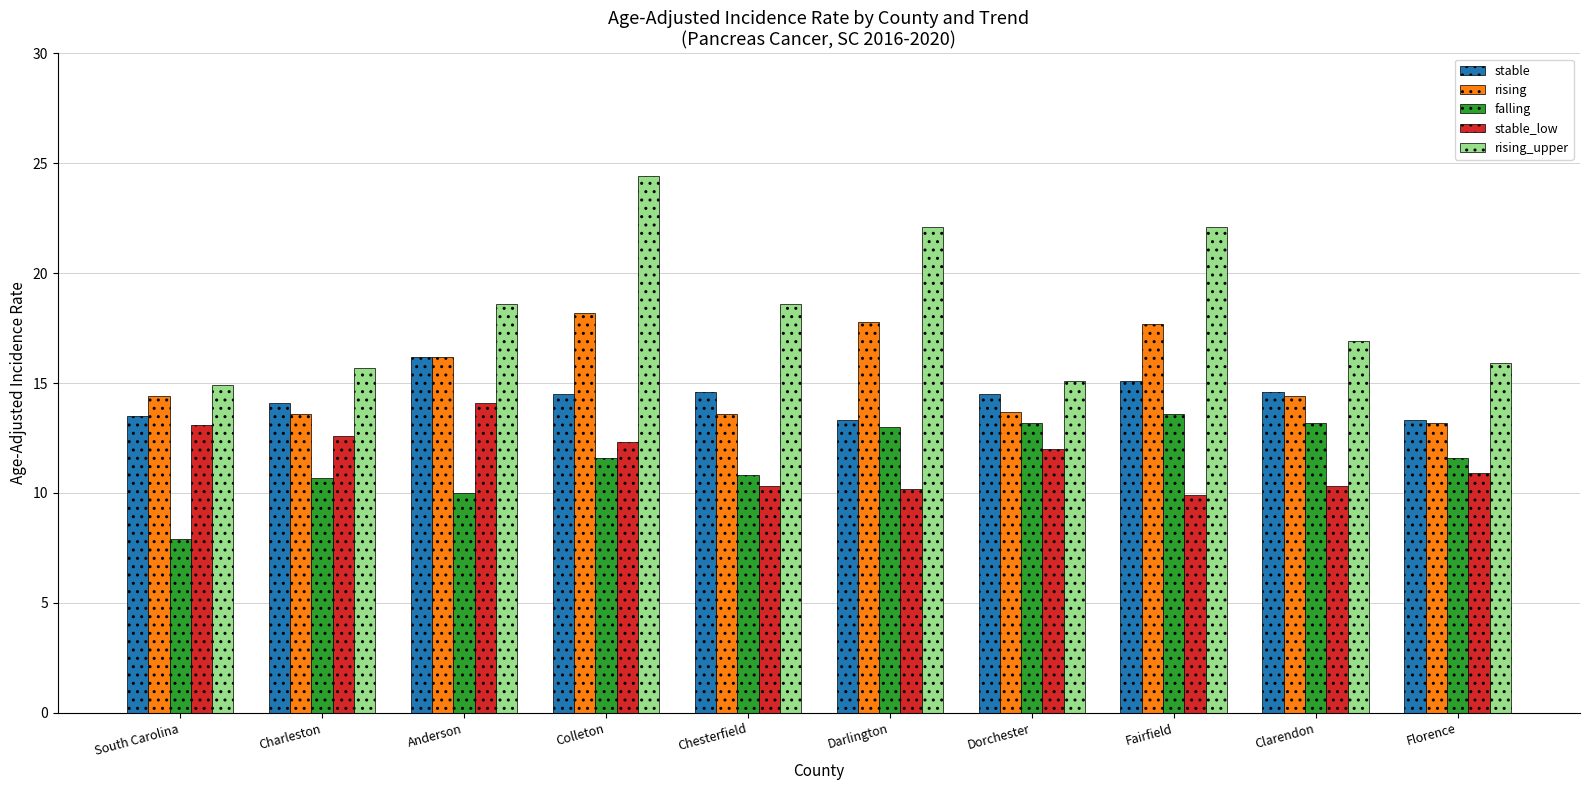

What value does the stable_low series have at Clarendon?

10.3